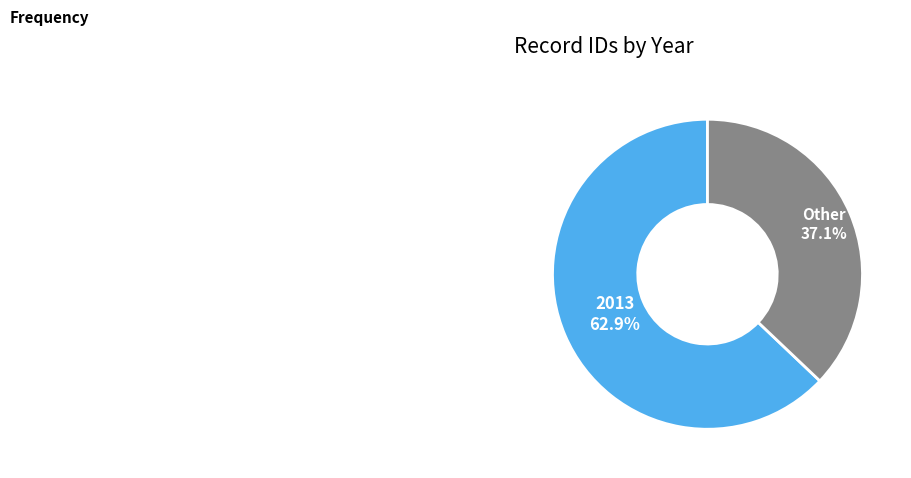

Which category has the biggest portion of the pie?

2013